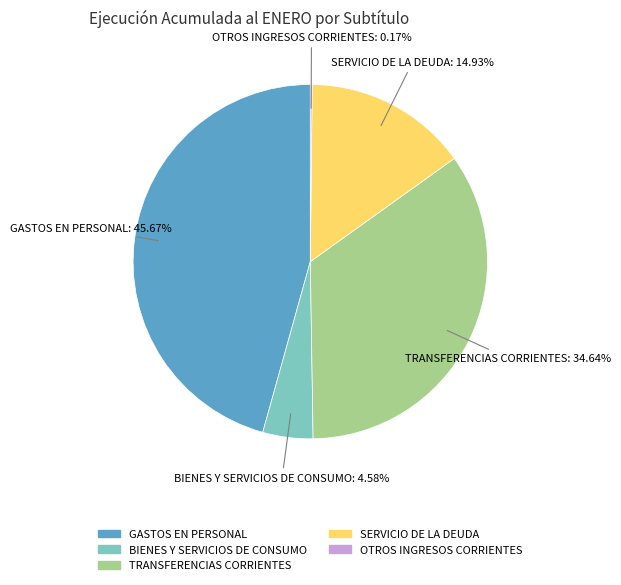

Is there a majority slice in this chart?

No